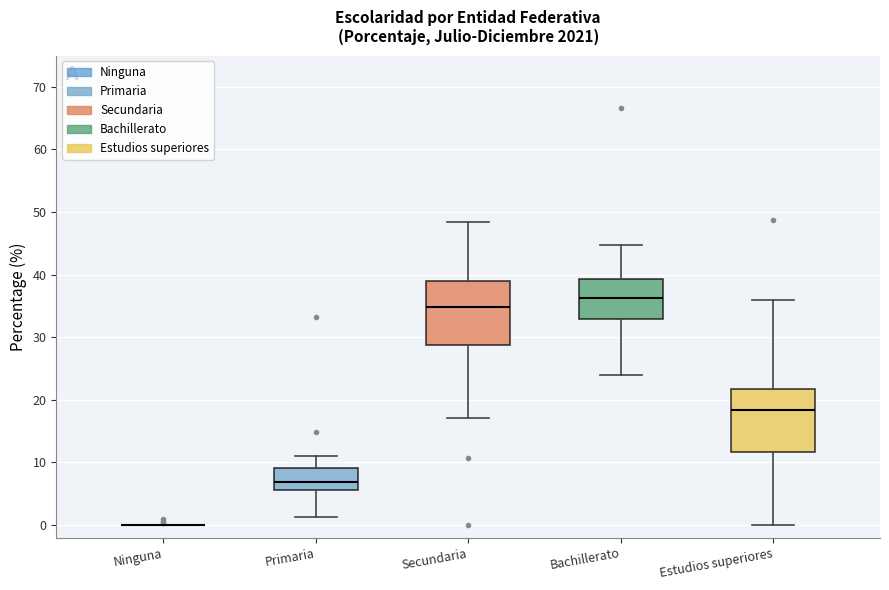

Where does the upper whisker of the box for Bachillerato end on the y-axis? The values are not printed on the chart, so give them approximately, as read against the axis.

45